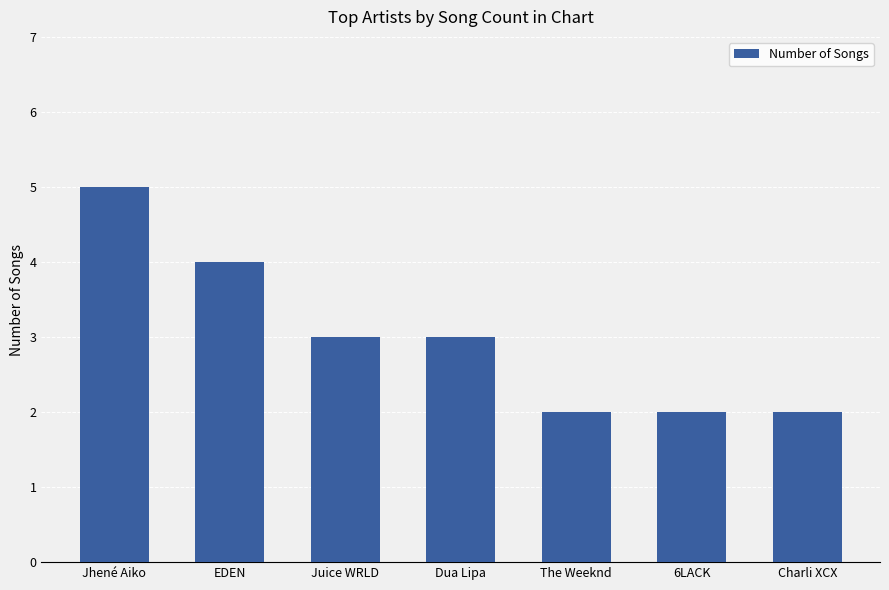

The chart shows a value of 3 at The Weeknd. True or false?

False